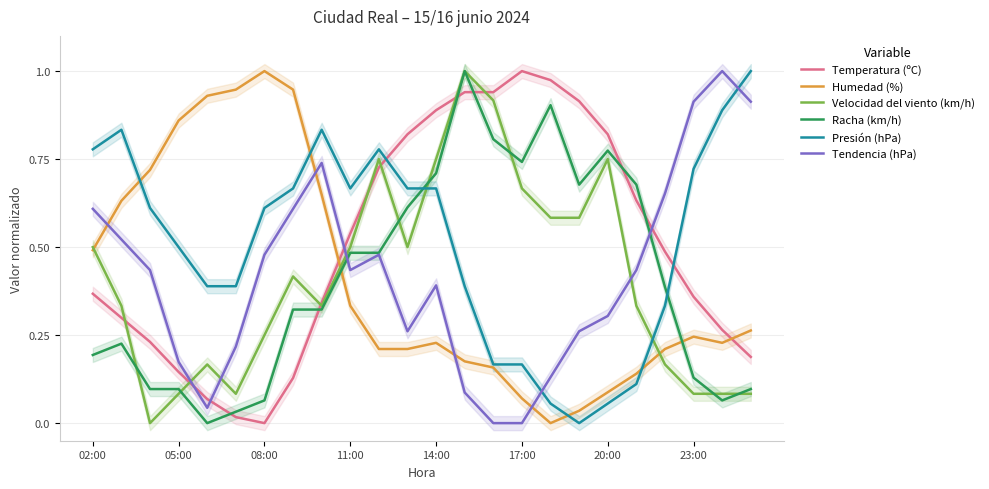

How many lines are shown in the chart?

6